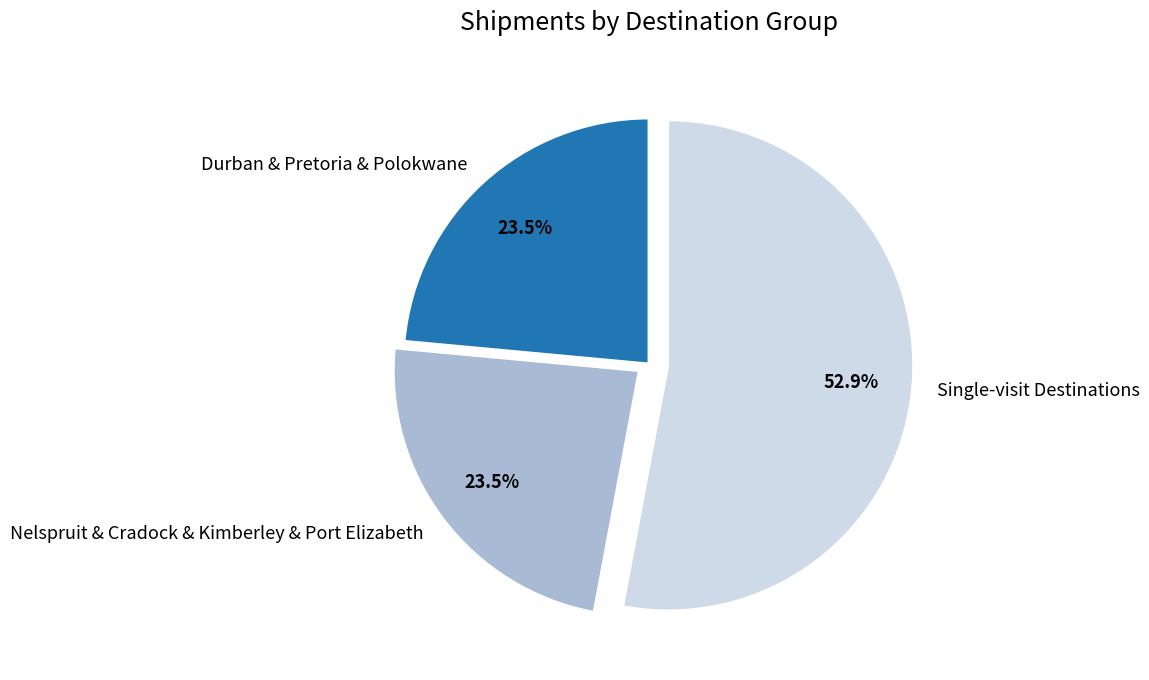

Which slice is the largest?

Single-visit Destinations